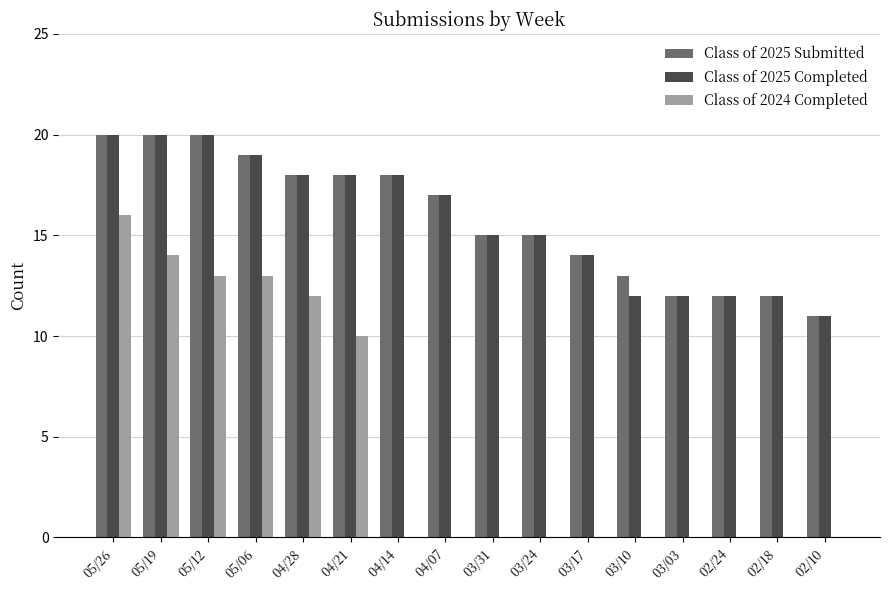

How many groups of bars are there?

16